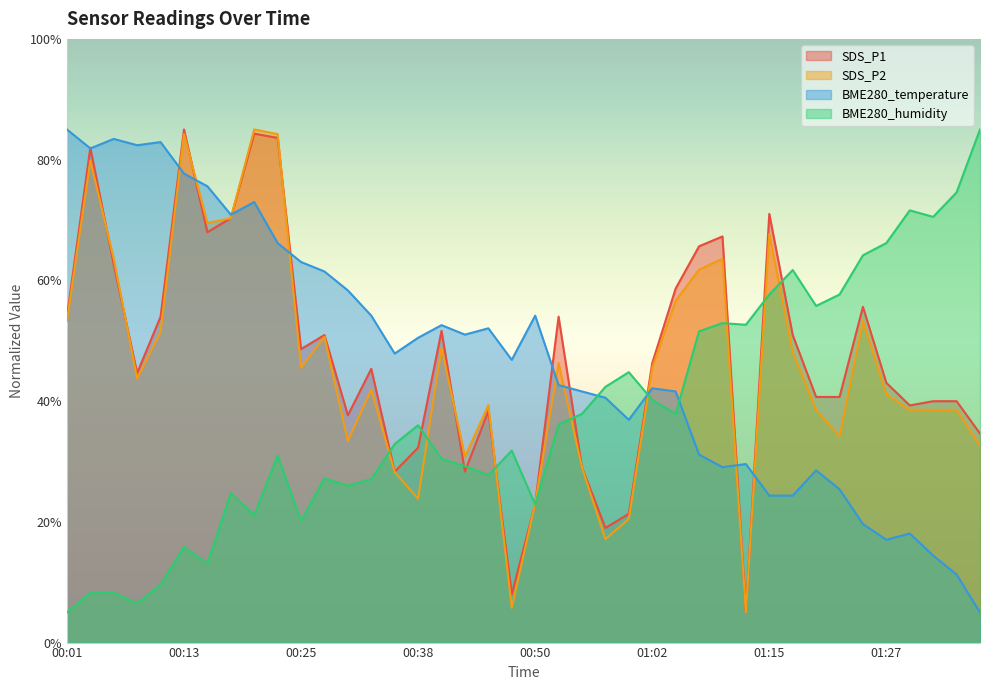

Reading left to right, list all the values displayed in this chart.

SDS_P1: 54.0	82.0	62.6	44.7	54.0	85.0	68.0	70.3	84.3	83.6	48.6	50.9	37.7	45.3	28.3	32.3	51.6	28.3	38.4	8.0	23.0	54.0	29.0	19.0	21.3	46.3	58.6	65.6	67.3	5.0	71.0	50.9	40.7	40.7	55.6	43.0	39.3	40.0	40.0	34.6
SDS_P2: 53.3	79.8	63.6	43.7	51.5	84.2	69.5	70.3	85.0	84.2	45.5	50.7	33.4	41.9	28.2	23.8	48.9	30.8	39.3	5.8	23.1	46.3	29.0	17.1	20.5	45.5	56.6	61.8	63.6	5.0	67.7	48.1	38.5	34.2	53.3	41.1	38.5	38.5	38.5	32.6
BME280_temperature: 85.0	81.9	83.4	82.4	82.9	77.7	75.6	70.9	73.0	66.2	63.0	61.5	58.3	54.2	47.9	50.5	52.6	51.0	52.1	46.8	54.2	42.6	41.6	40.6	36.9	42.1	41.6	31.1	29.1	29.6	24.3	24.3	28.5	25.4	19.6	17.0	18.1	14.4	11.3	5.0
BME280_humidity: 5.0	8.2	8.2	6.5	9.6	15.8	13.1	24.8	21.1	31.0	20.2	27.2	26.0	27.1	32.9	36.0	30.4	29.2	27.7	31.8	22.9	36.1	37.9	42.4	44.8	40.2	37.9	51.6	52.9	52.6	57.7	61.7	55.8	57.7	64.2	66.2	71.6	70.5	74.6	85.0